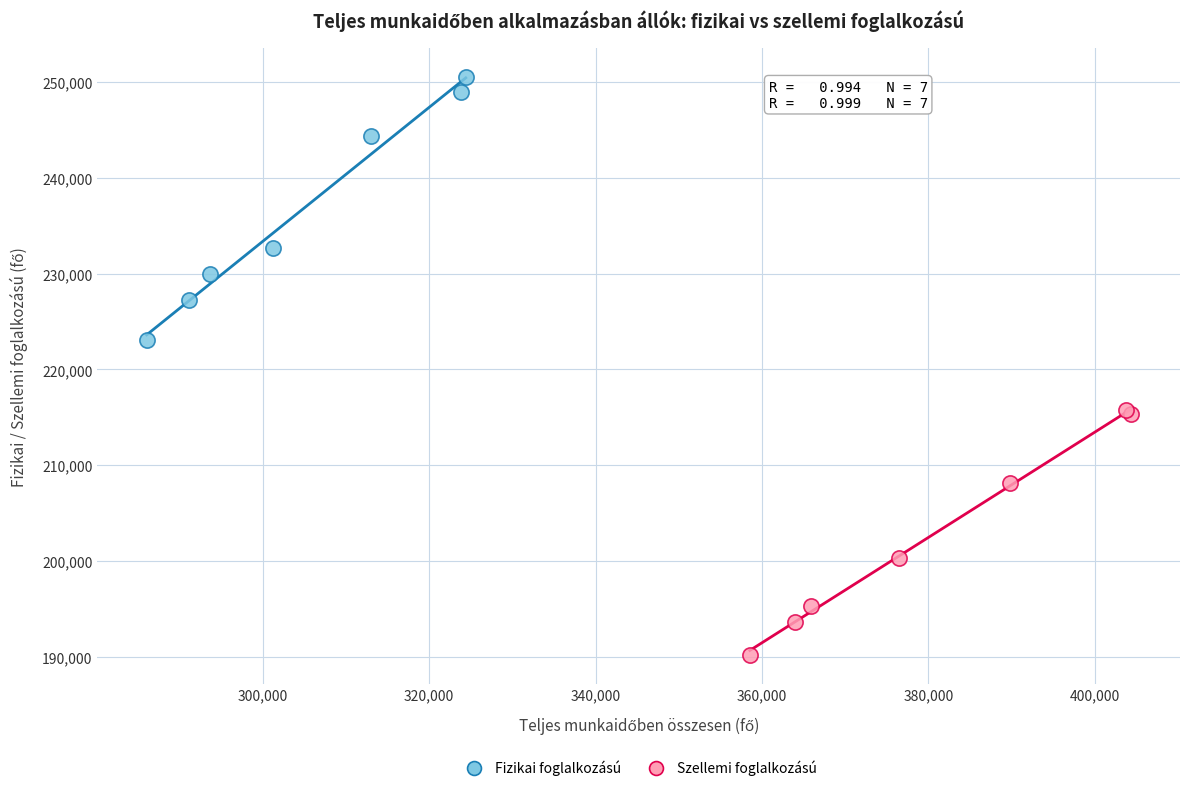

Which series reaches the minimum Y coordinate?

Szellemi foglalkozású